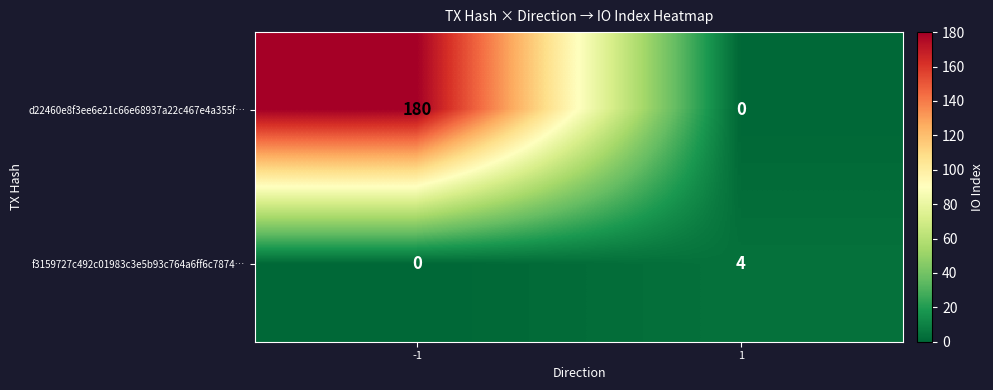

List the labels in order of d22460e8f3ee6e21c66e68937a22c467e4a355f… value, smallest first.

1, -1